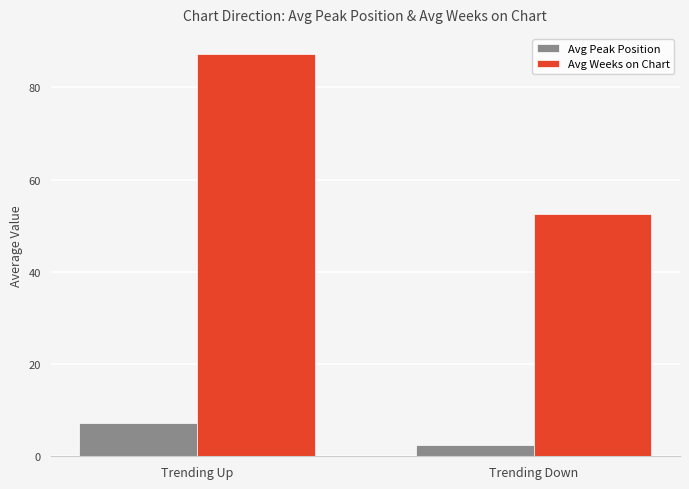

Reading left to right, what are all the values shown in this chart?

Avg Peak Position: Trending Up=7.3	Trending Down=2.5
Avg Weeks on Chart: Trending Up=87.2	Trending Down=52.5